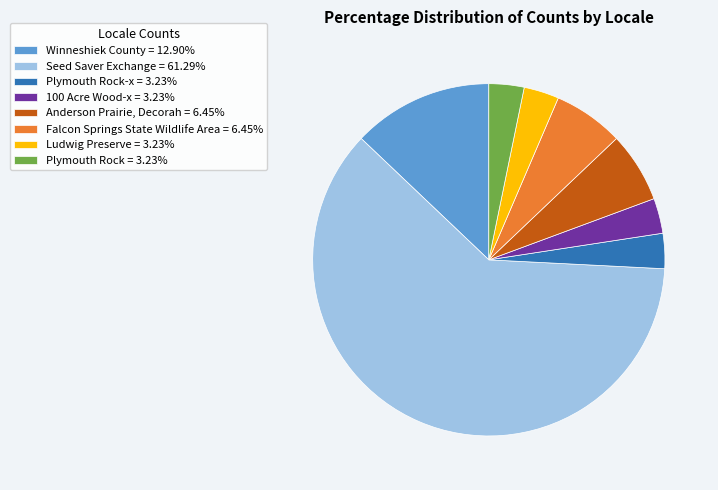

What is the ratio of the value at Plymouth Rock = 3.23% to the value at Anderson Prairie, Decorah = 6.45%?

0.5